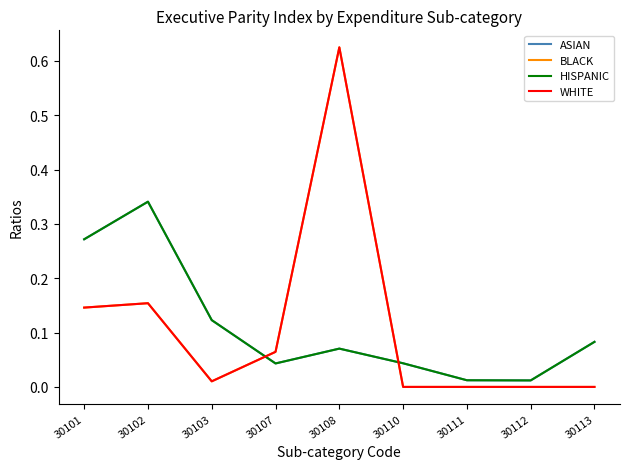

Reading right to left, what are all the values shown in this chart?

ASIAN: 0.1	0.0	0.0	0.0	0.1	0.0	0.1	0.3	0.3
BLACK: 0.0	0.0	0.0	0.0	0.6	0.1	0.0	0.2	0.1
HISPANIC: 0.1	0.0	0.0	0.0	0.1	0.0	0.1	0.3	0.3
WHITE: 0.0	0.0	0.0	0.0	0.6	0.1	0.0	0.2	0.1